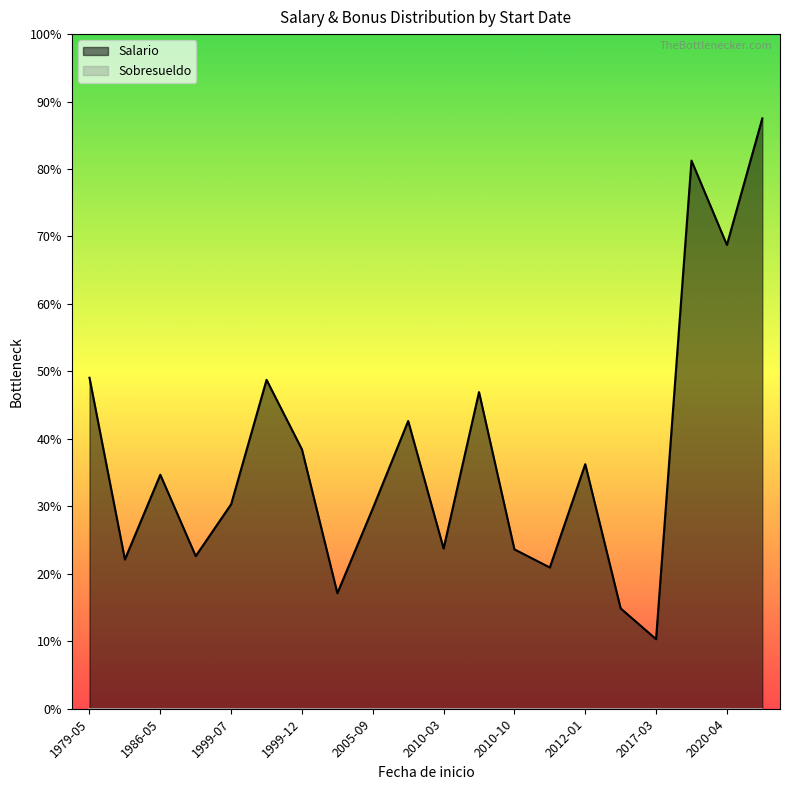

At which label does Salario reach its minimum?

2017-03